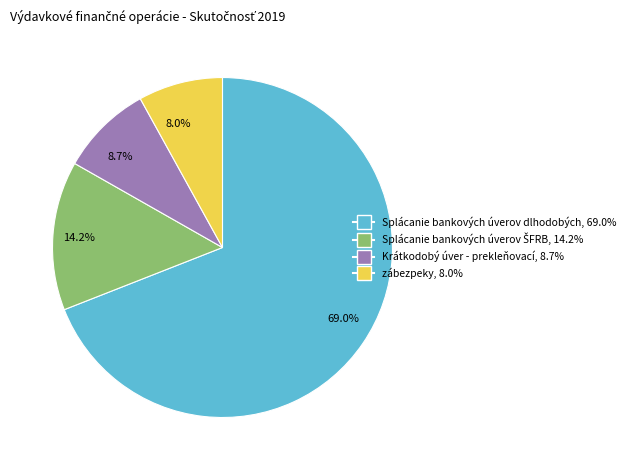

Which slice is the largest?

69.0%